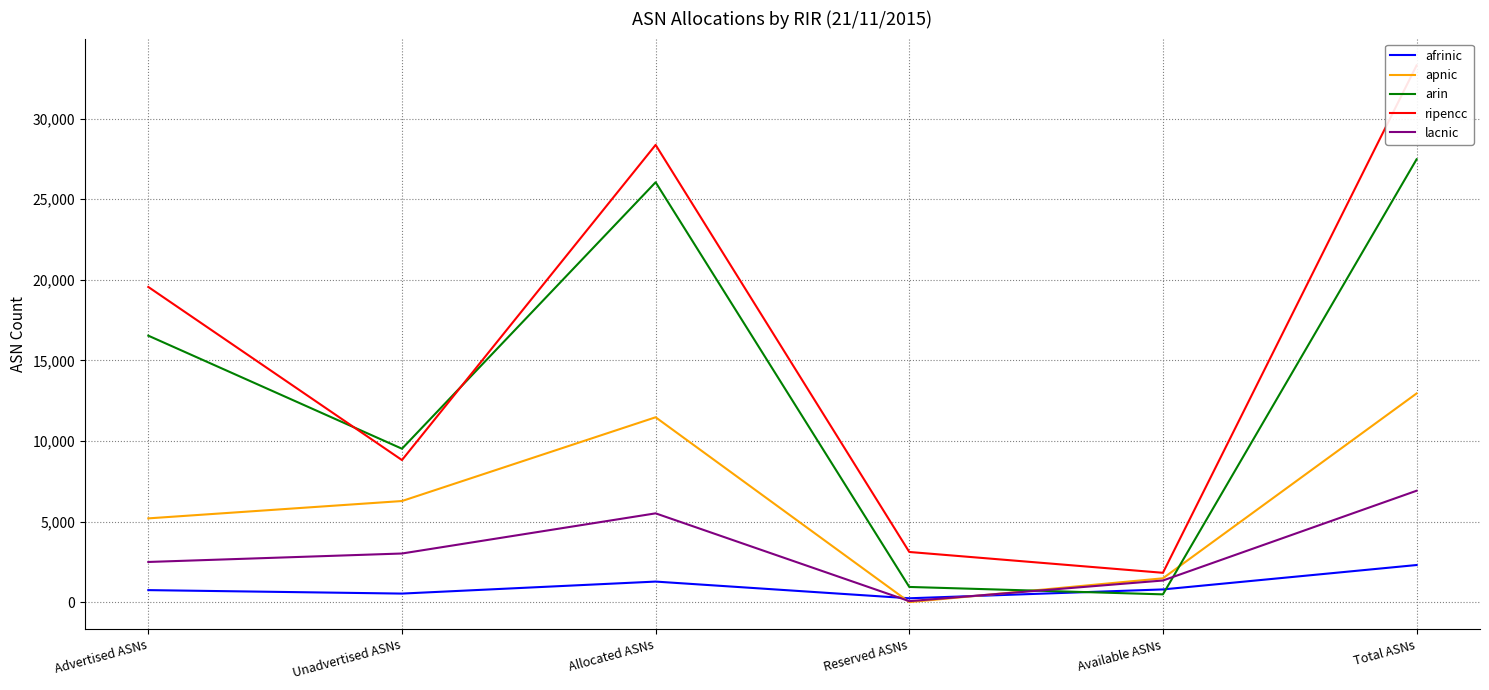

Where is the first local minimum for lacnic?

Reserved ASNs